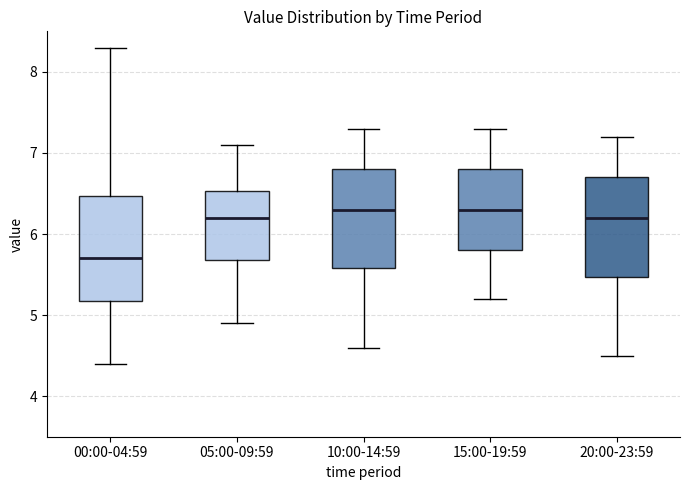

Reading left to right, read every box against the y-axis: the position of its median line, the range the box covers, and the ends of its whiskers. The values are not printed on the chart, so give them approximately, as read against the axis.

00:00-04:59: median 5.7, box 5.2 to 6.5, whiskers 4.4 to 8.3
05:00-09:59: median 6.2, box 5.7 to 6.5, whiskers 4.9 to 7.1
10:00-14:59: median 6.3, box 5.6 to 6.8, whiskers 4.6 to 7.3
15:00-19:59: median 6.3, box 5.8 to 6.8, whiskers 5.2 to 7.3
20:00-23:59: median 6.2, box 5.5 to 6.7, whiskers 4.5 to 7.2